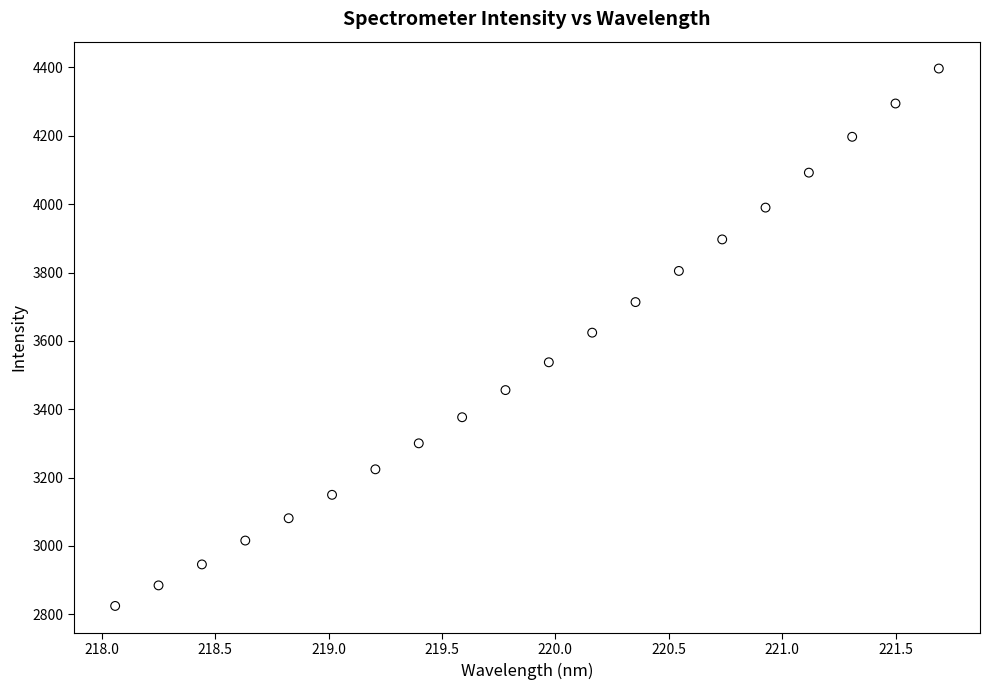

What is the range of Y values (max minus min)?

1572.8